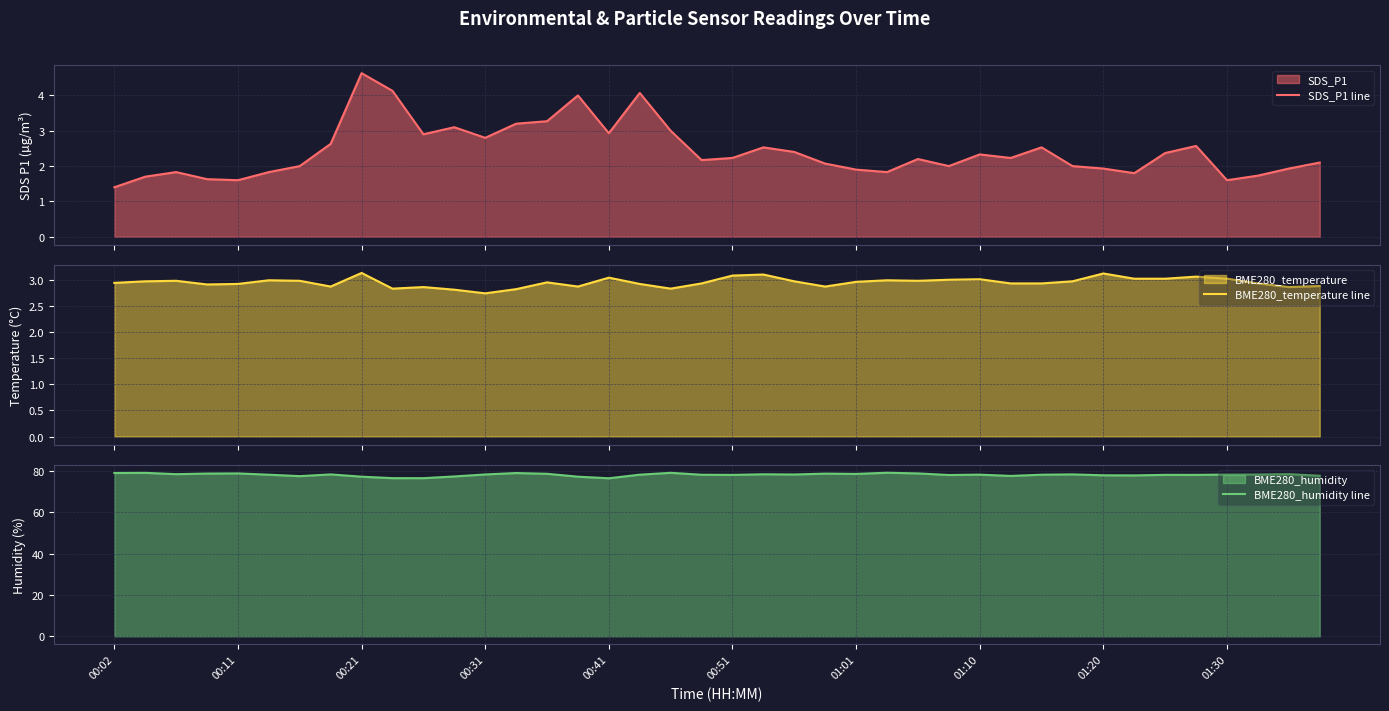

True or false: BME280_humidity line and SDS_P1 line intersect in this chart.

False